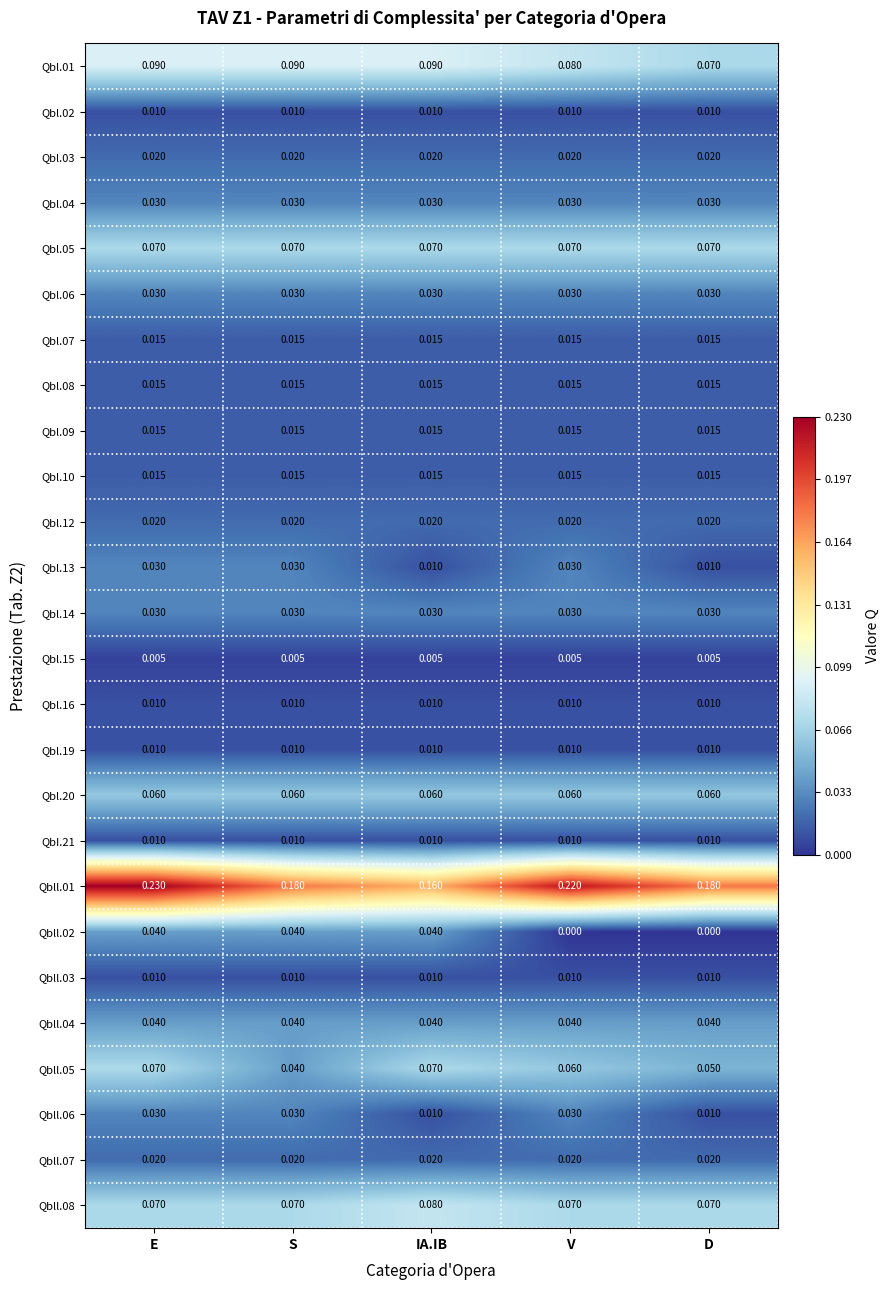

Which label corresponds to the largest value in the chart?

E